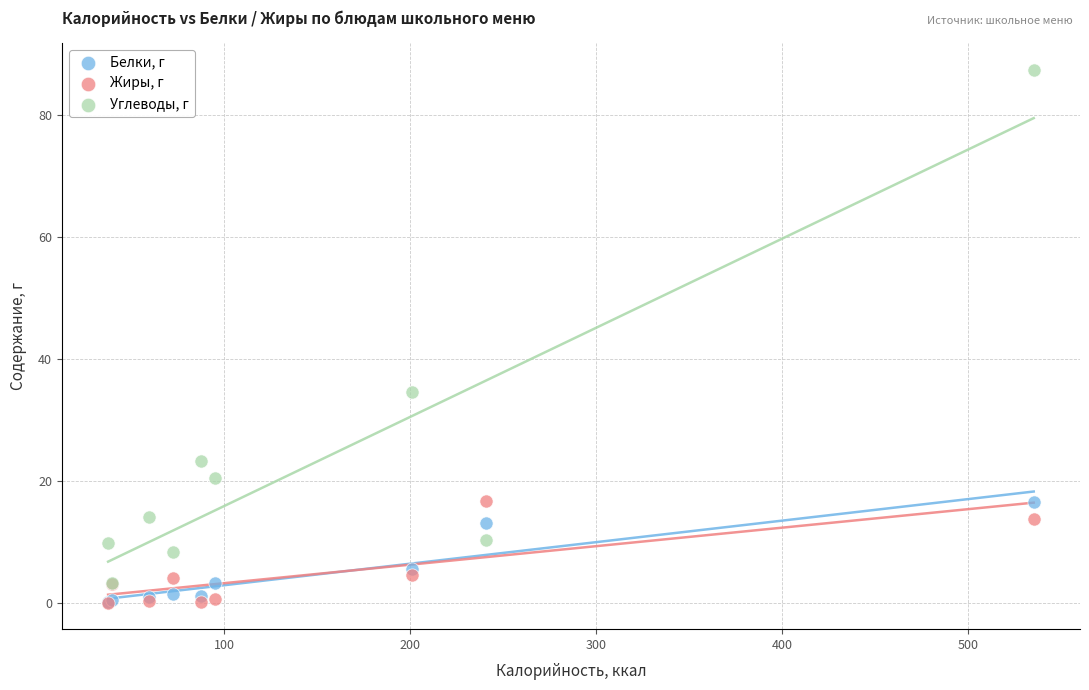

In the Углеводы, г series, what Y value is closest to 45?

34.6